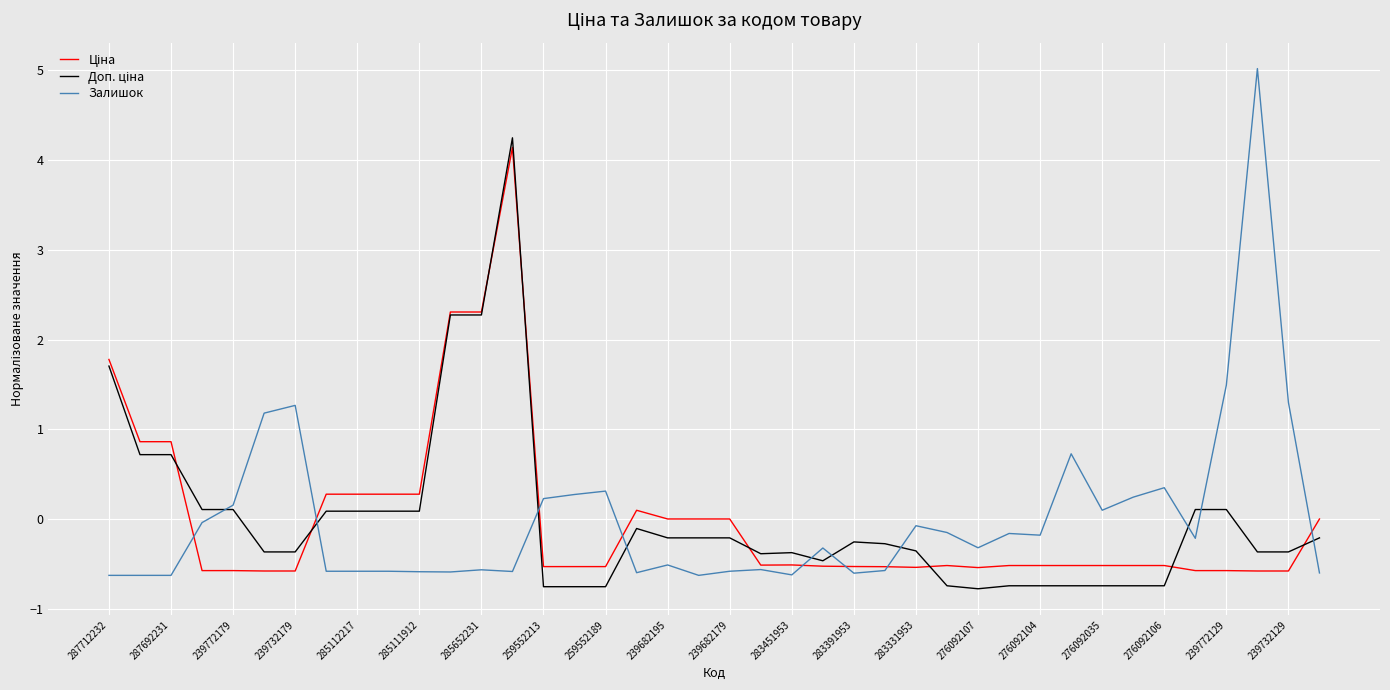

Which series has the largest range (max minus min)?

Залишок